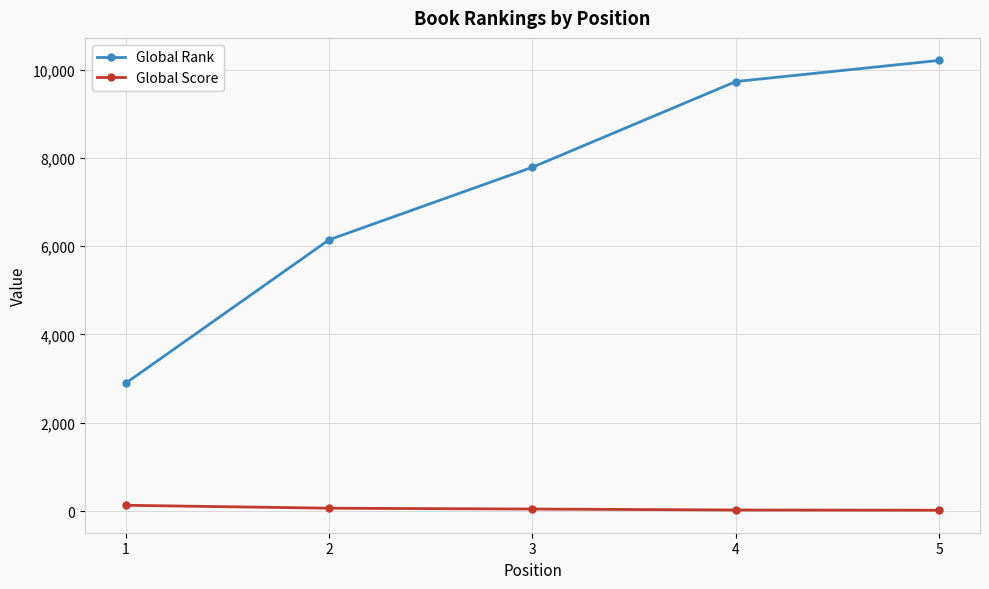

True or false: Global Rank and Global Score cross at least once.

False